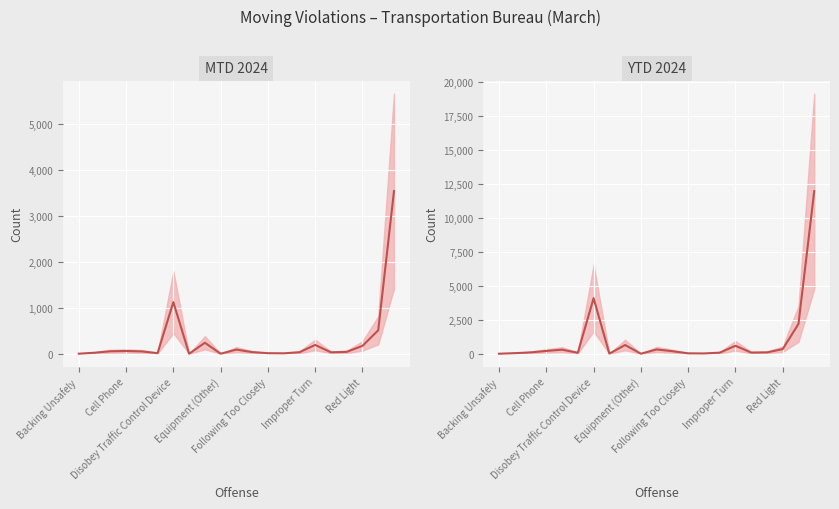

What is the difference between the highest and lowest values at Cell Phone?

22